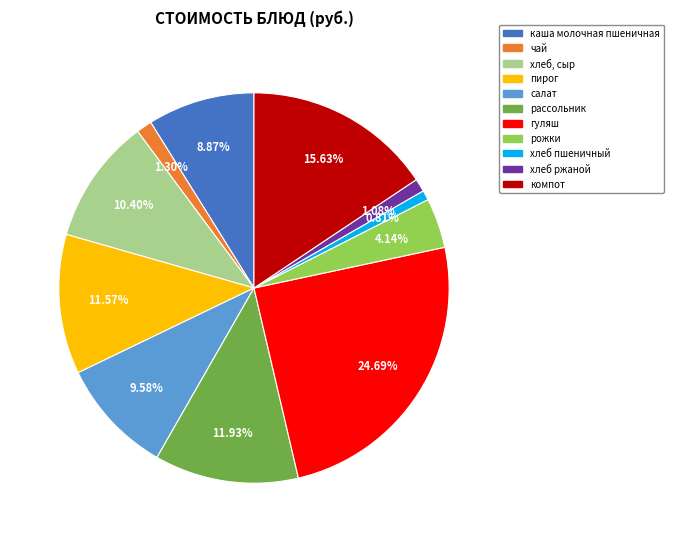

Count the number of slices in the pie.

11